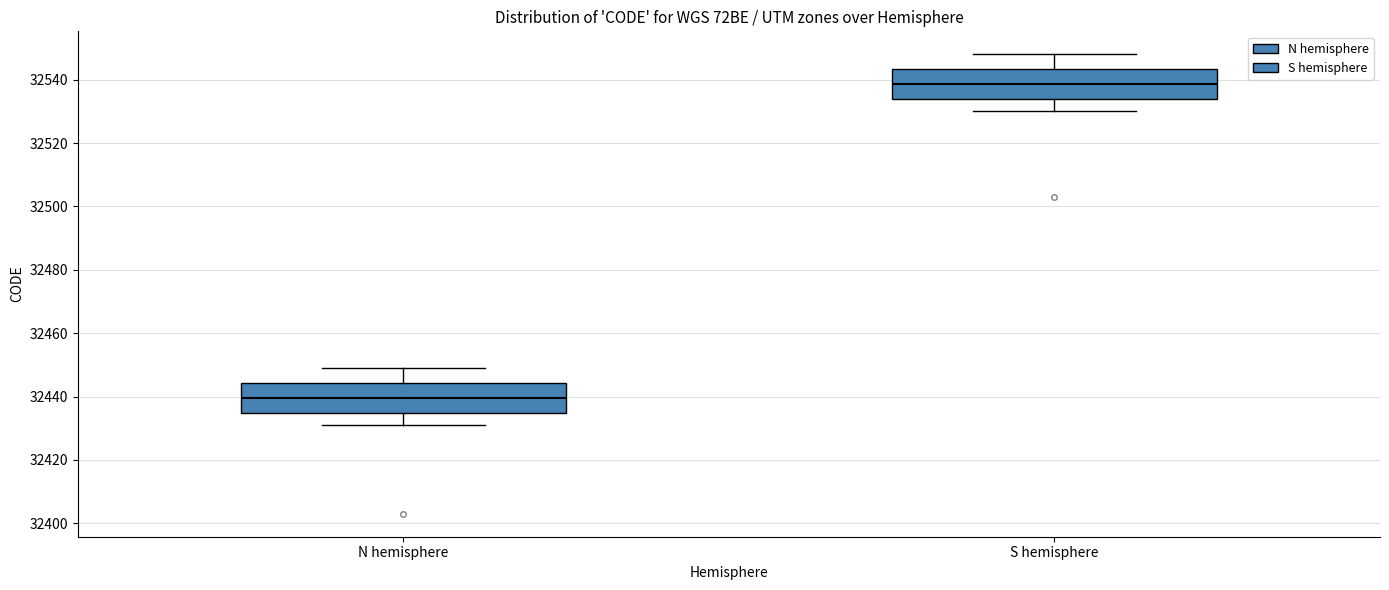

Reading left to right, transcribe this box plot: for each box, give where its median line is, the range the box spans, and where its two whiskers end, as read against the y-axis. The values are not printed on the chart, so give them approximately, as read against the axis.

N hemisphere: median 32440, box 32434 to 32444, whiskers 32432 to 32450
S hemisphere: median 32538, box 32534 to 32544, whiskers 32530 to 32548